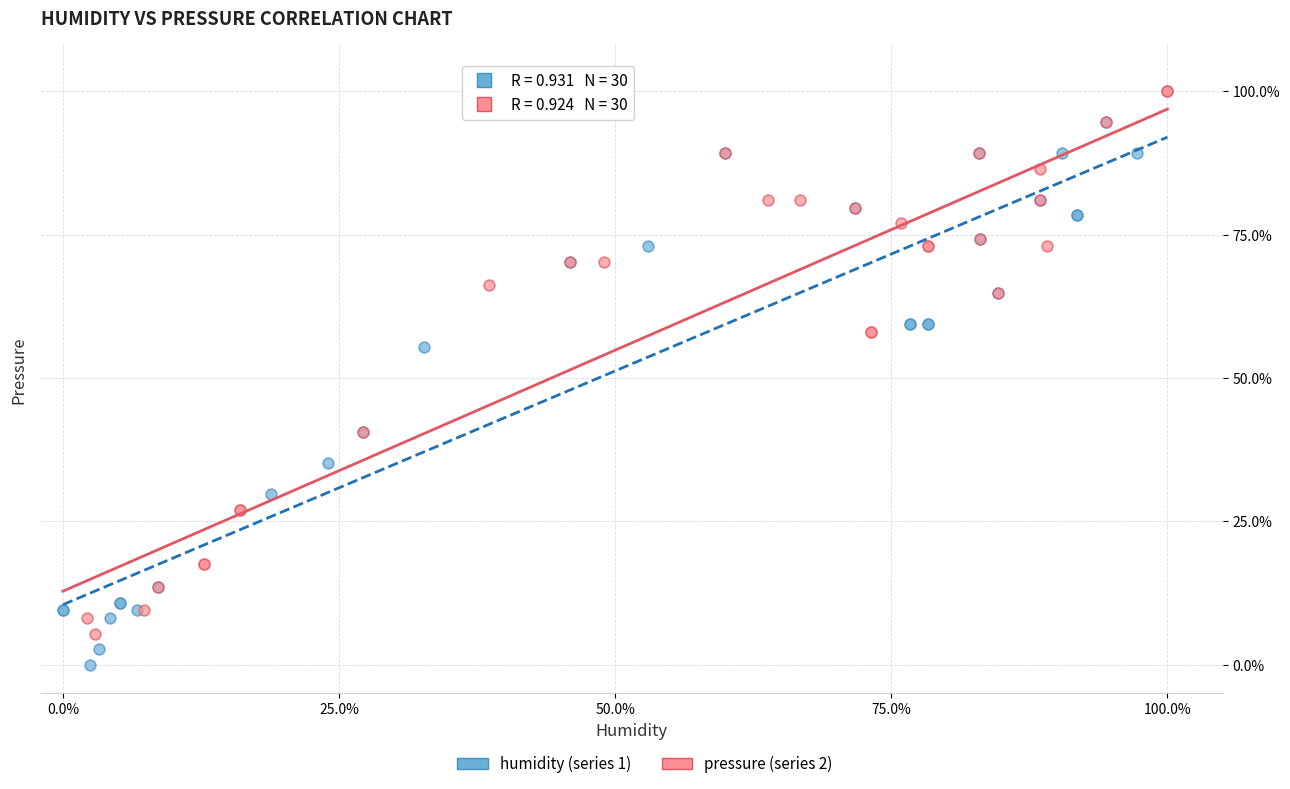

Which series contains the highest Y value?

pressure (series 2)